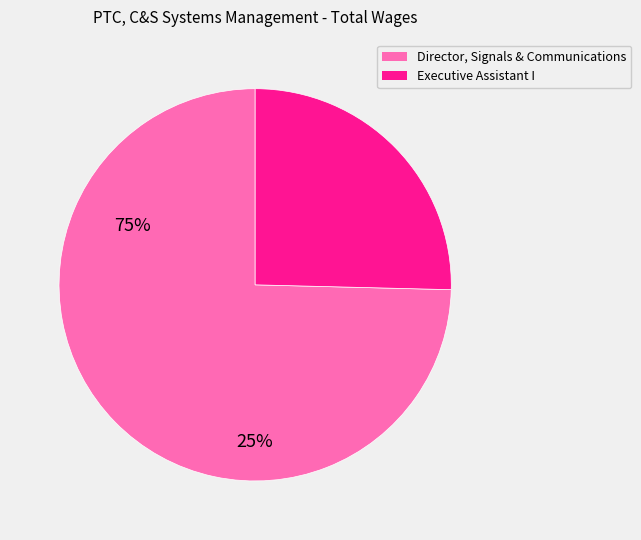

Approximately how many times larger is the value at Executive Assistant I compared to Director, Signals & Communications?

0.3